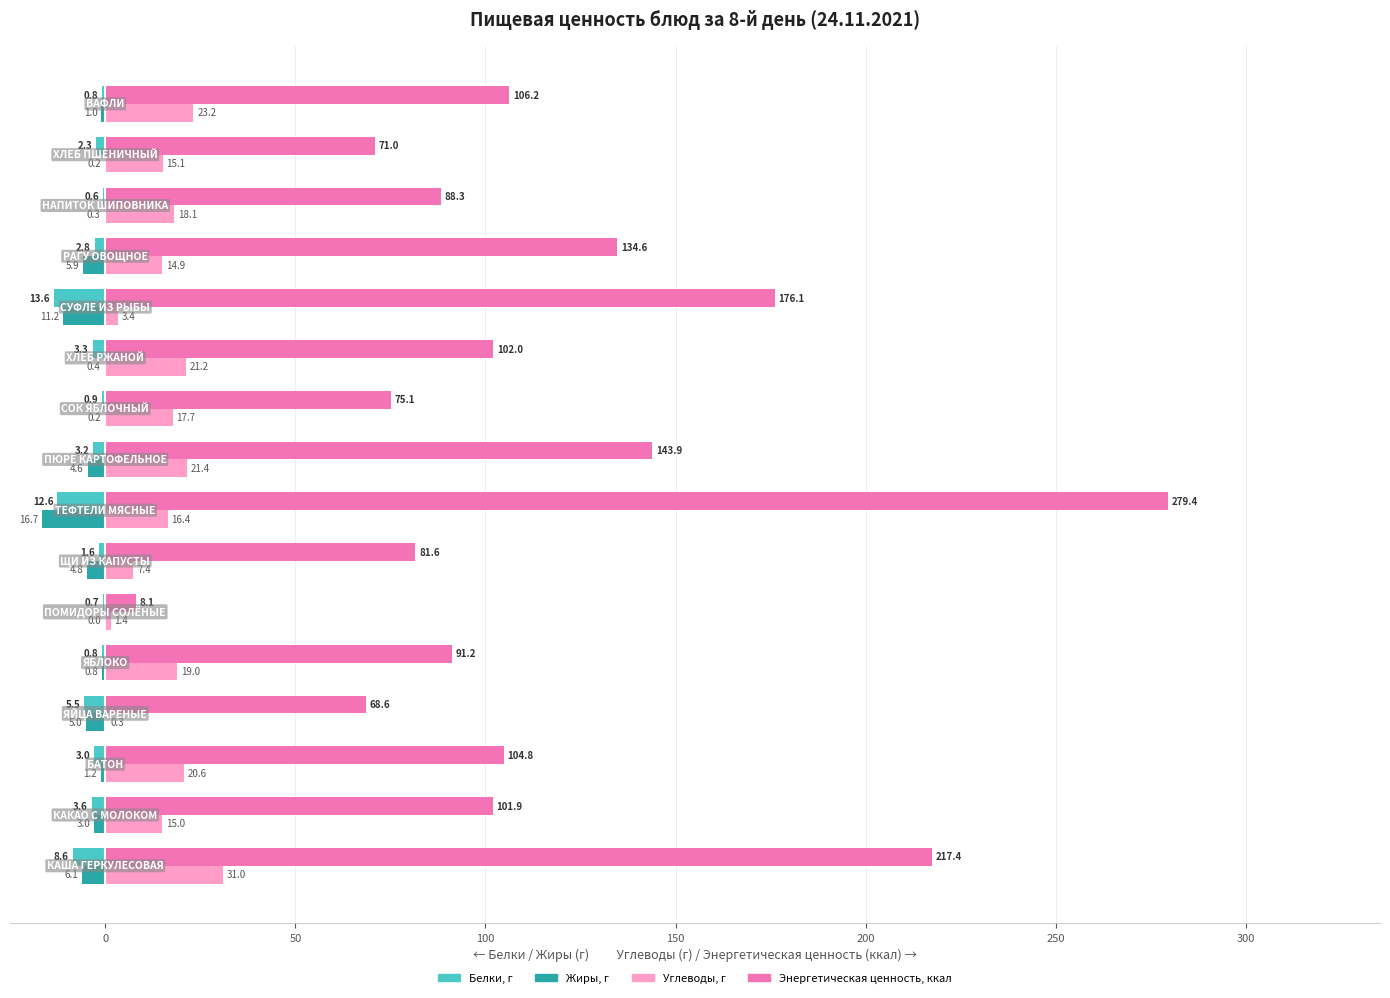

Which series has the largest total across all categories?

Энергетическая ценность, ккал